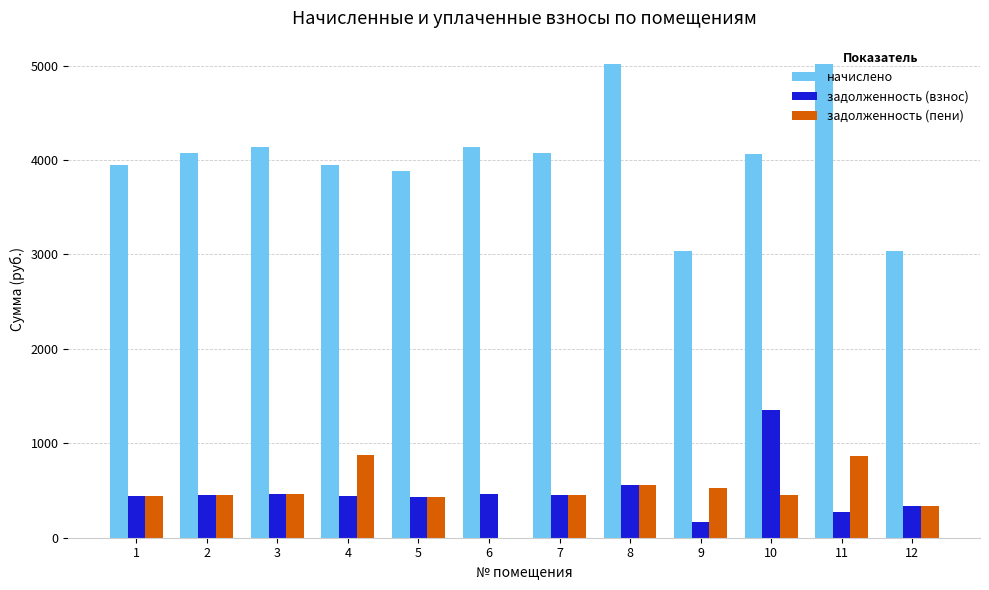

Is it true that задолженность (пени) equals 1159.1 at 11?

False